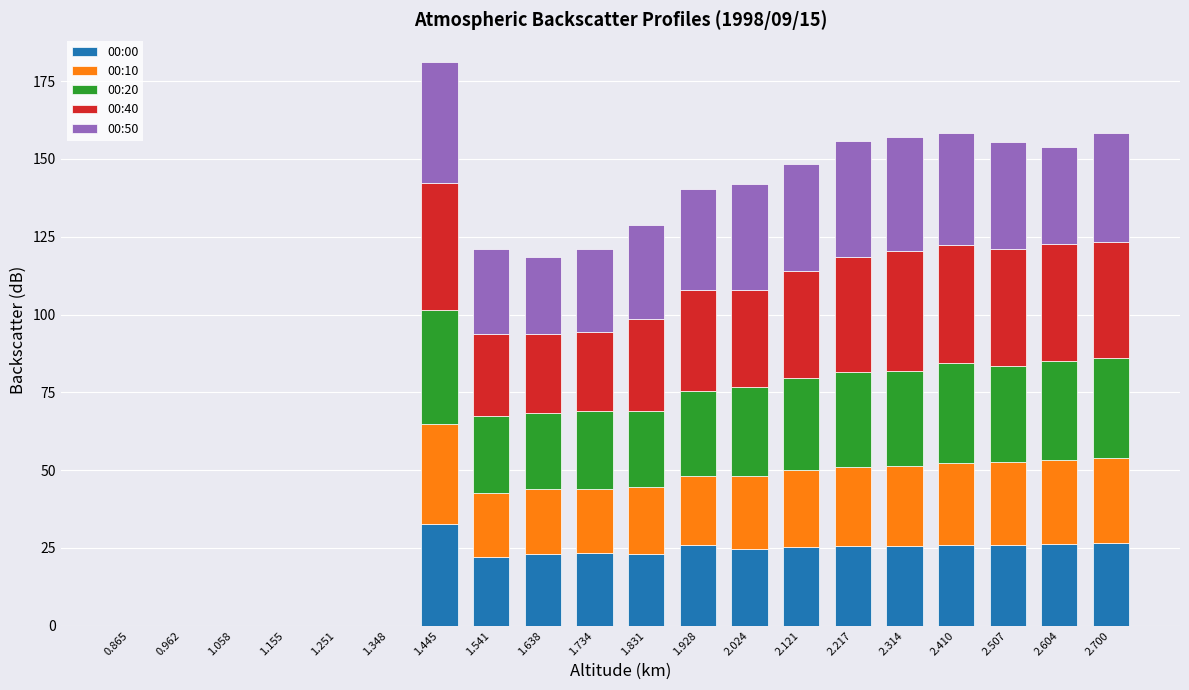

What is the total value across all series at 2.604?

153.9